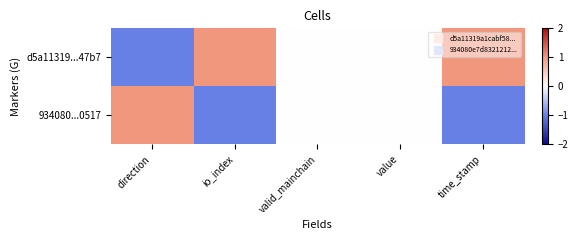

Count the number of data series in this chart.

2